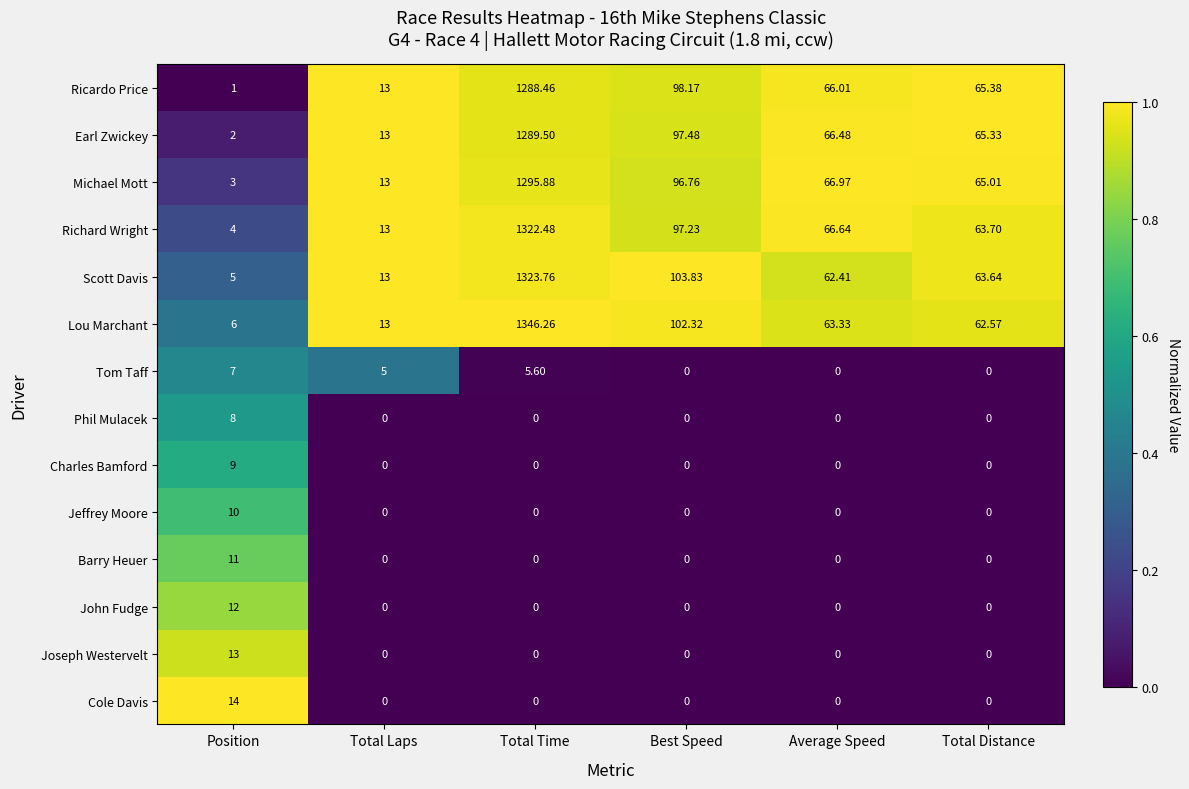

Which category has the lowest value in the Earl Zwickey series?

Position